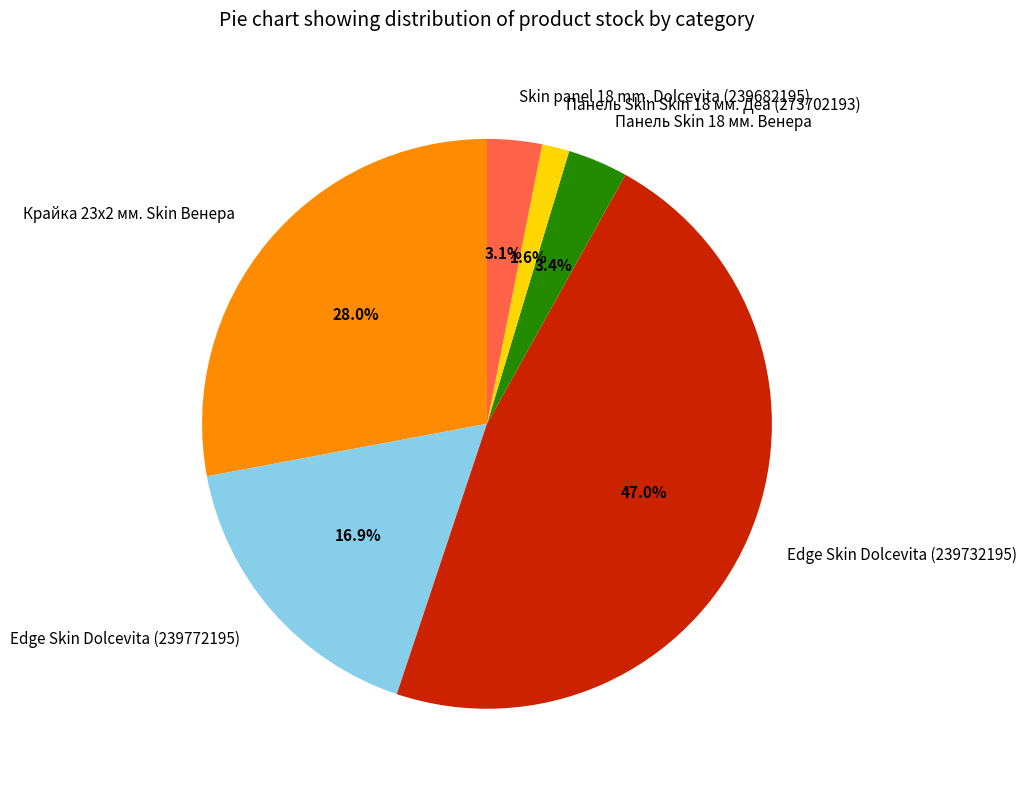

Is there any slice that represents more than half of the pie?

No